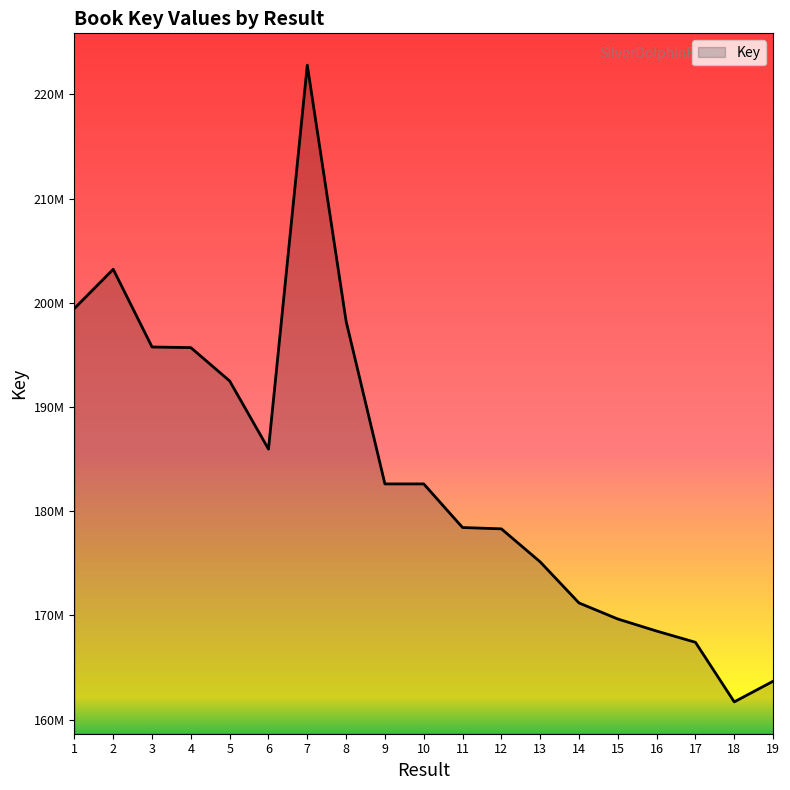

Does the chart have visible grid lines?

No